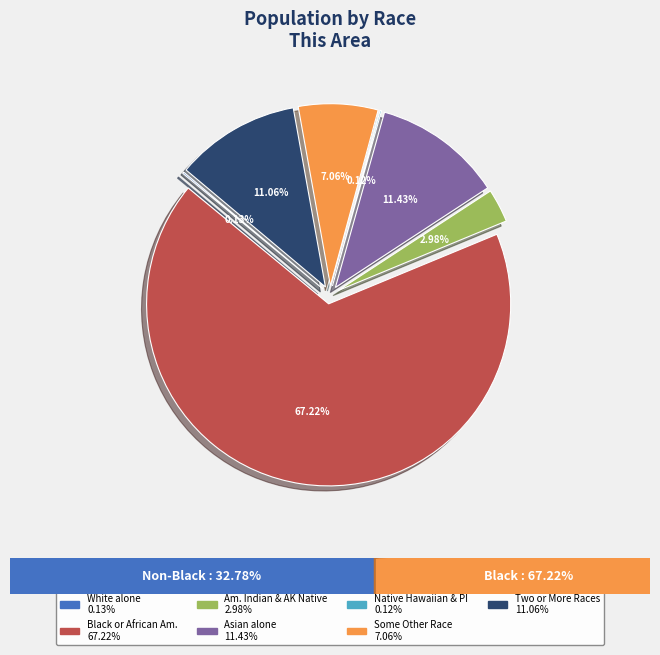

What percentage is the Some Other Race alone slice, to the nearest percent?

7%